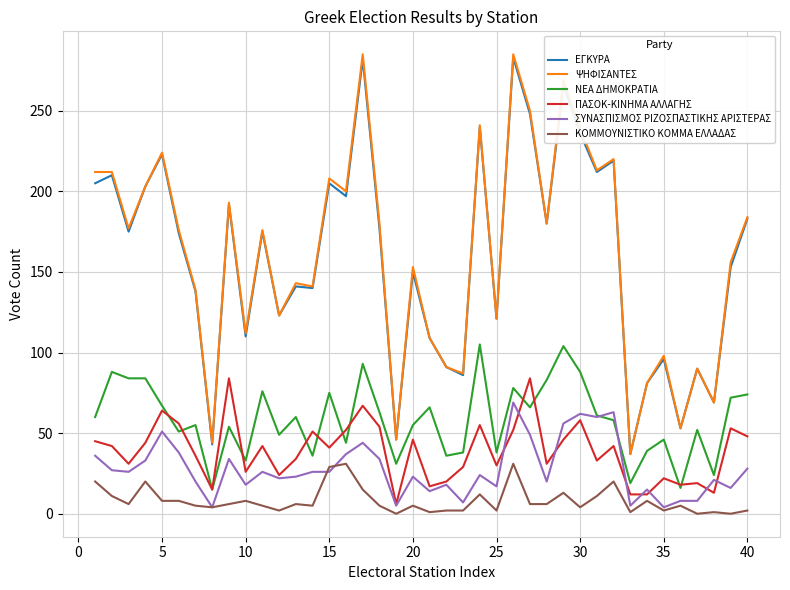

True or false: ΕΓΚΥΡΑ and ΠΑΣΟΚ-ΚΙΝΗΜΑ ΑΛΛΑΓΗΣ intersect in this chart.

False